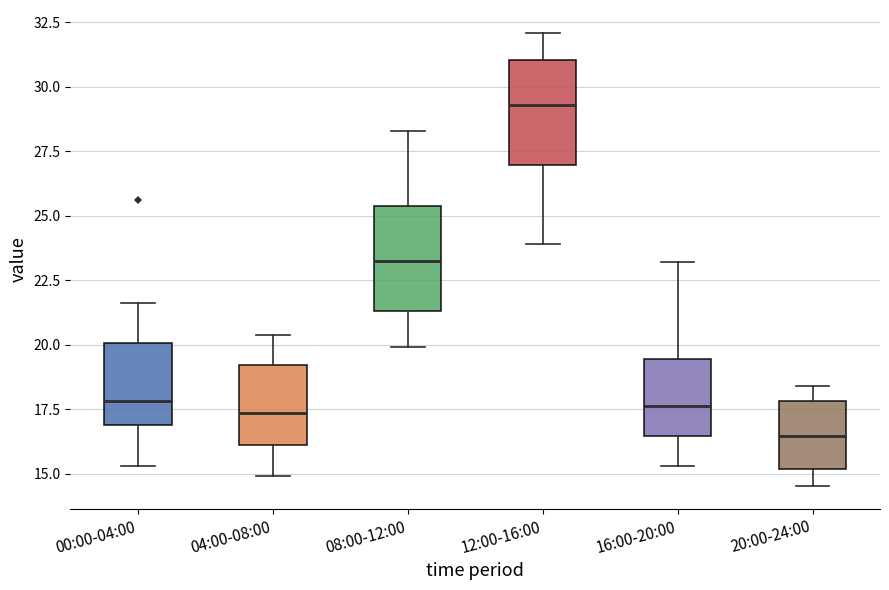

Reading left to right, transcribe this box plot: for each box, give where its median line is, the range the box spans, and where its two whiskers end, as read against the y-axis. The values are not printed on the chart, so give them approximately, as read against the axis.

00:00-04:00: median 18.0, box 17.0 to 20.0, whiskers 15.5 to 21.5
04:00-08:00: median 17.5, box 16.0 to 19.0, whiskers 15.0 to 20.5
08:00-12:00: median 23.5, box 21.5 to 25.5, whiskers 20.0 to 28.5
12:00-16:00: median 29.5, box 27.0 to 31.0, whiskers 24.0 to 32.0
16:00-20:00: median 17.5, box 16.5 to 19.5, whiskers 15.5 to 23.0
20:00-24:00: median 16.5, box 15.0 to 18.0, whiskers 14.5 to 18.5